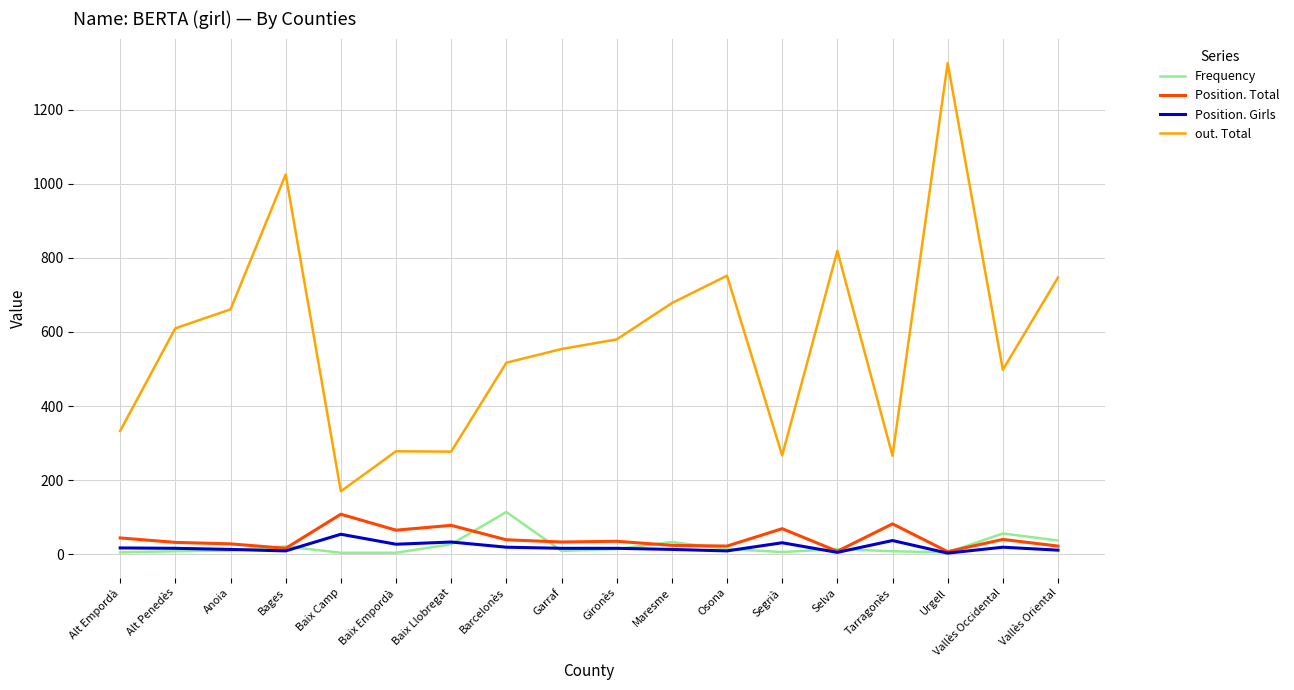

At which label does Frequency first exceed 14?

Bages